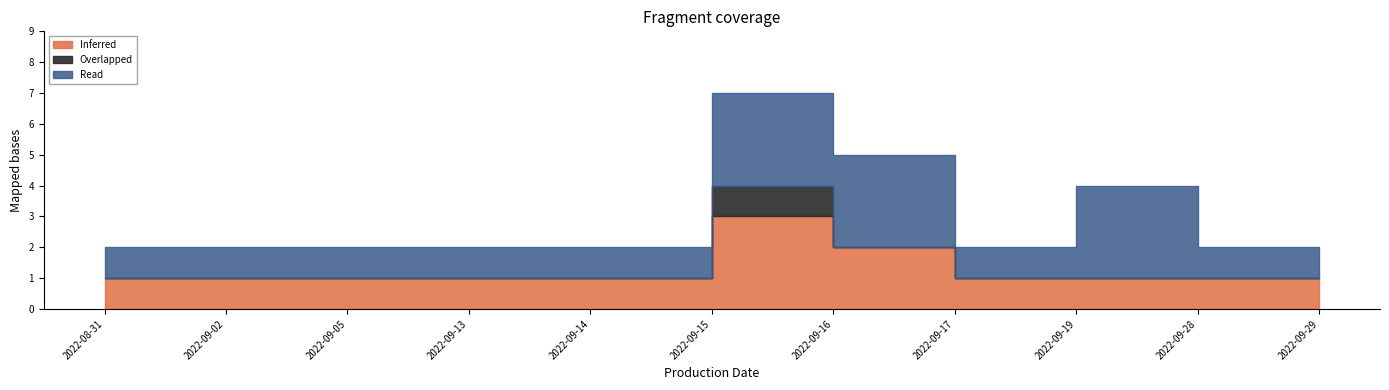

What are all the series names shown in the legend?

Inferred, Overlapped, Read